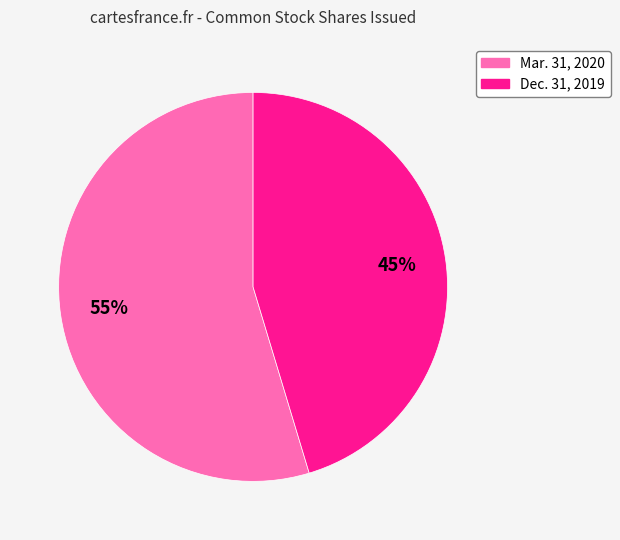

Count the number of slices in the pie.

2